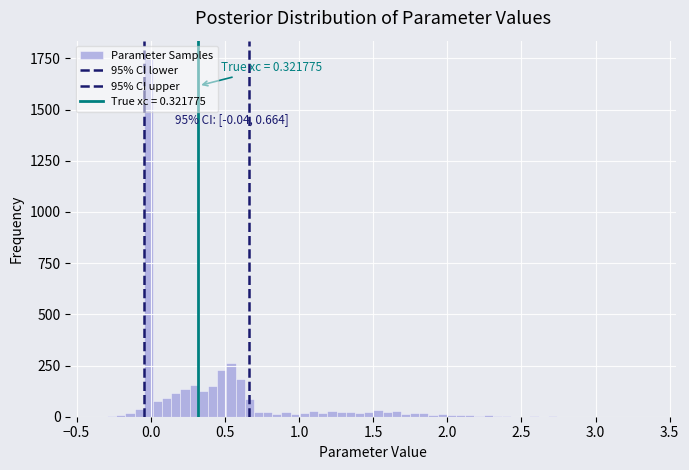

Around what value on the x-axis is the tallest bar? Give the approximate position of its centre, as read against the axis.

0.00